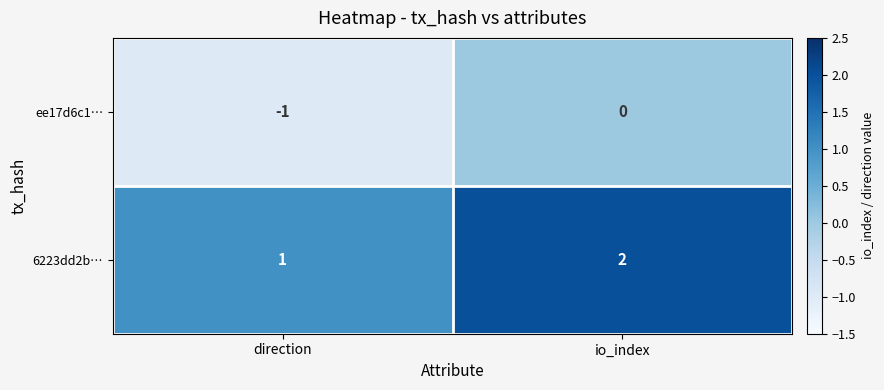

Where is 6223dd2b… nearest to the value 1?

direction